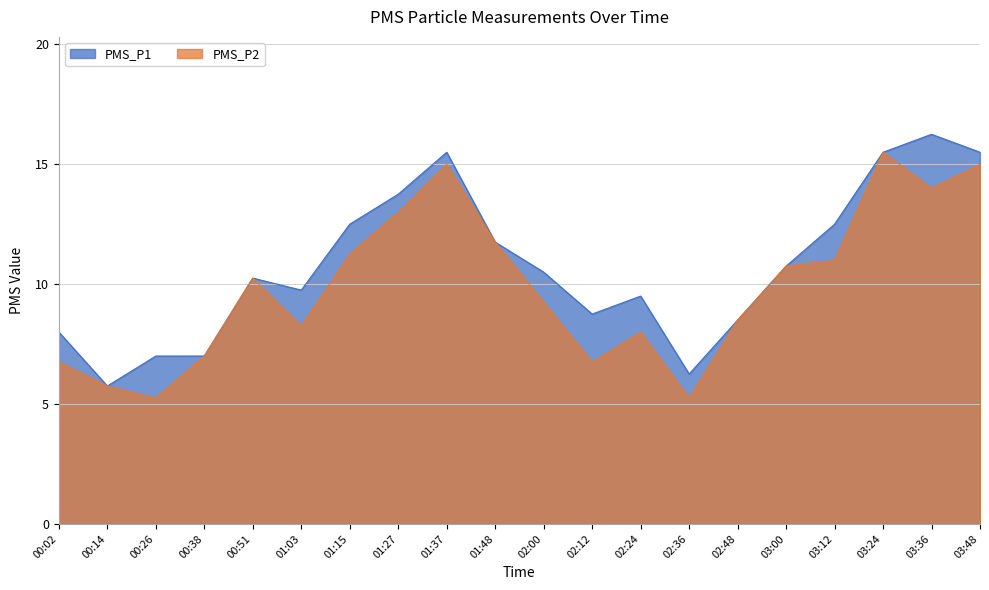

True or false: PMS_P2 and PMS_P1 intersect in this chart.

False